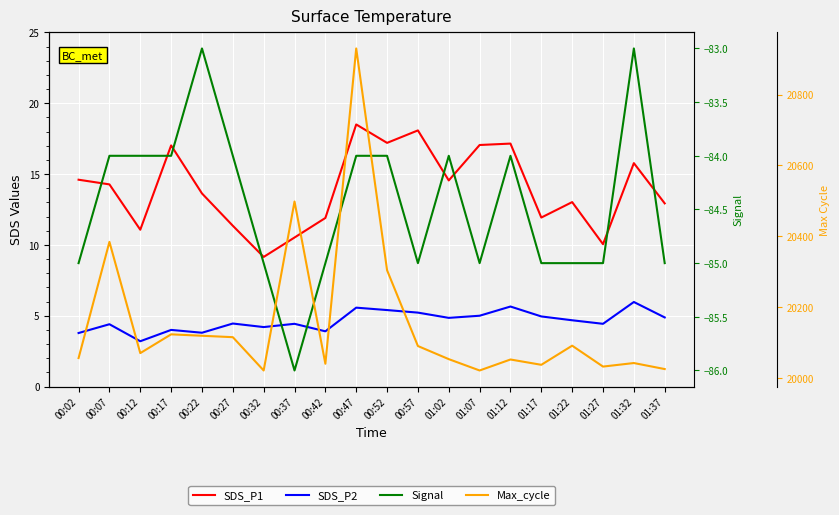

Reading left to right, extract all data points from this chart.

SDS_P1: 14.6	14.3	11.1	17.0	13.6	11.3	9.2	10.5	11.9	18.5	17.2	18.1	14.6	17.1	17.1	11.9	13.0	10.1	15.8	12.9
SDS_P2: 3.8	4.4	3.2	4.0	3.8	4.5	4.2	4.4	3.9	5.6	5.4	5.2	4.8	5.0	5.7	5.0	4.7	4.4	6.0	4.9
Signal: -85.0	-84.0	-84.0	-84.0	-83.0	-84.0	-85.0	-86.0	-85.0	-84.0	-84.0	-85.0	-84.0	-85.0	-84.0	-85.0	-85.0	-85.0	-83.0	-85.0
Max_cycle: 20056.0	20384.0	20070.0	20123.0	20119.0	20115.0	20021.0	20498.0	20040.0	20930.0	20304.0	20090.0	20053.0	20021.0	20052.0	20037.0	20091.0	20032.0	20042.0	20025.0